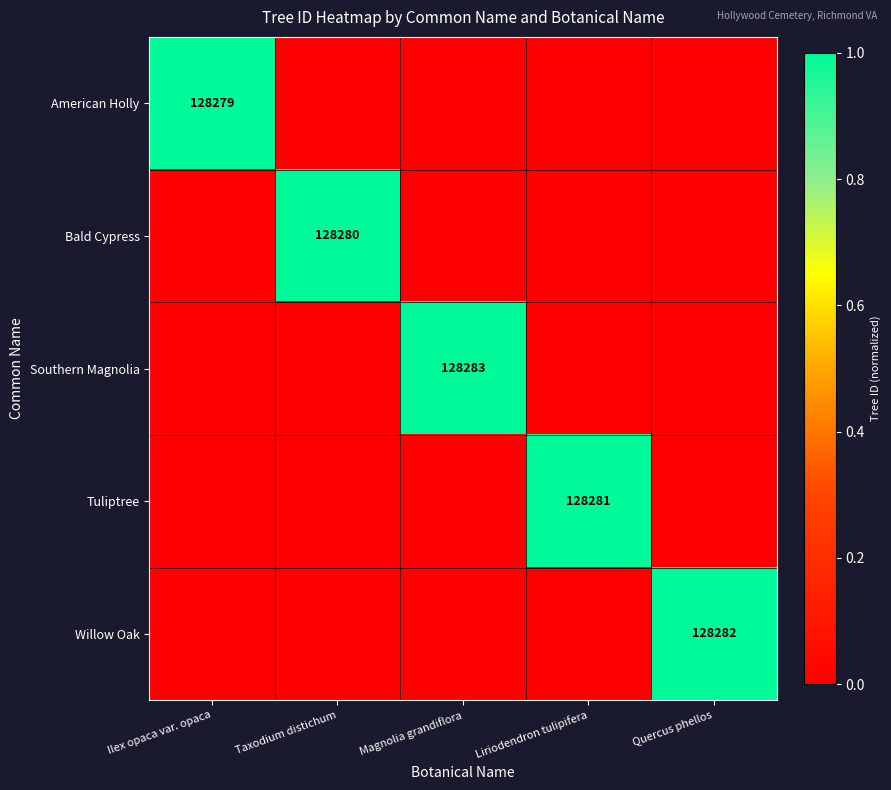

Is it true that Southern Magnolia equals 56824 at Magnolia grandiflora?

False